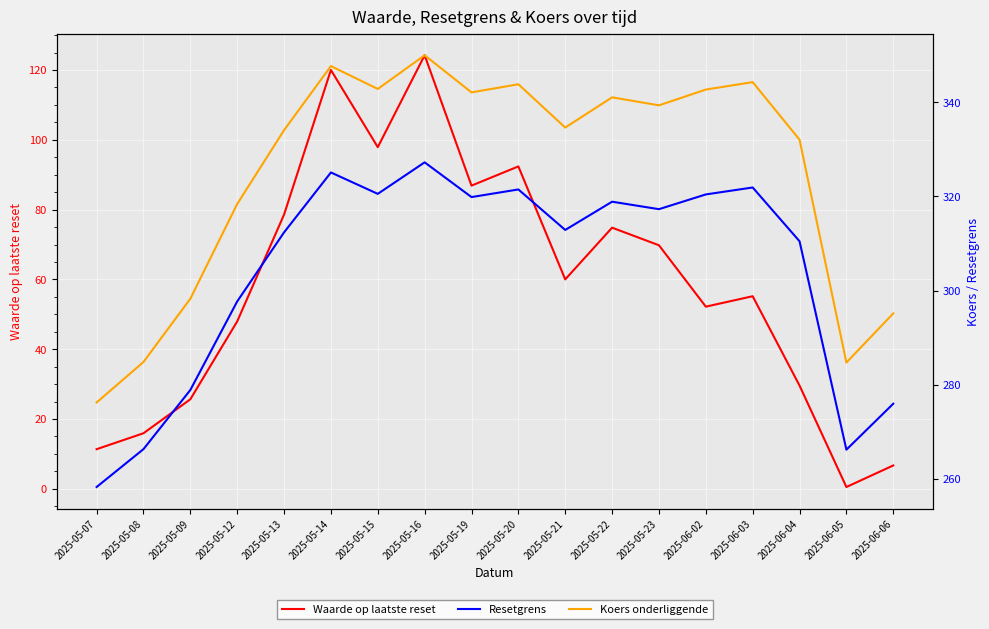

Is it true that Koers onderliggende equals 83.8 at 2025-05-16?

False